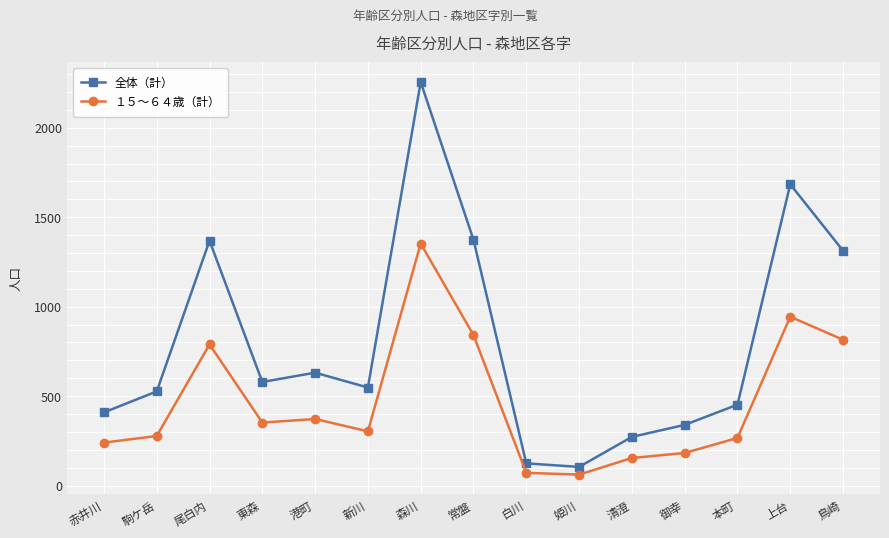

How many lines are shown in the chart?

2